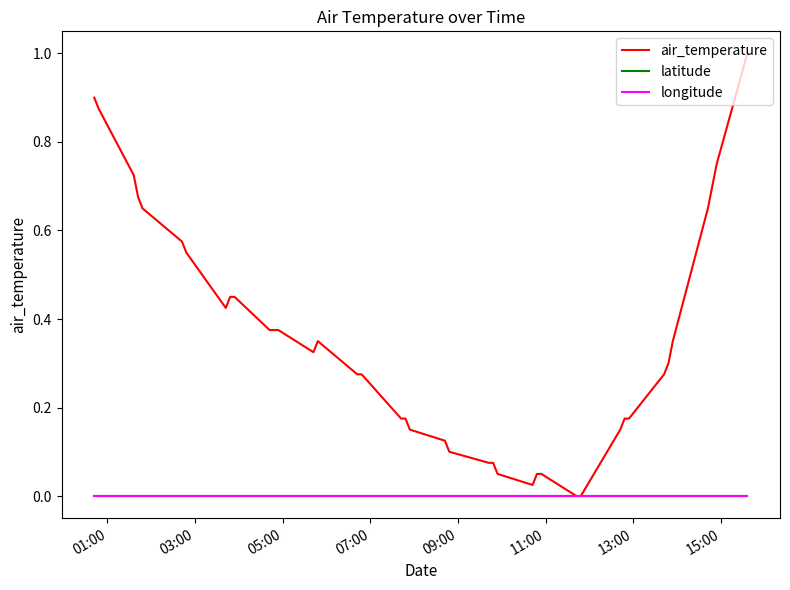

Does the chart display data point markers on the line(s)?

No